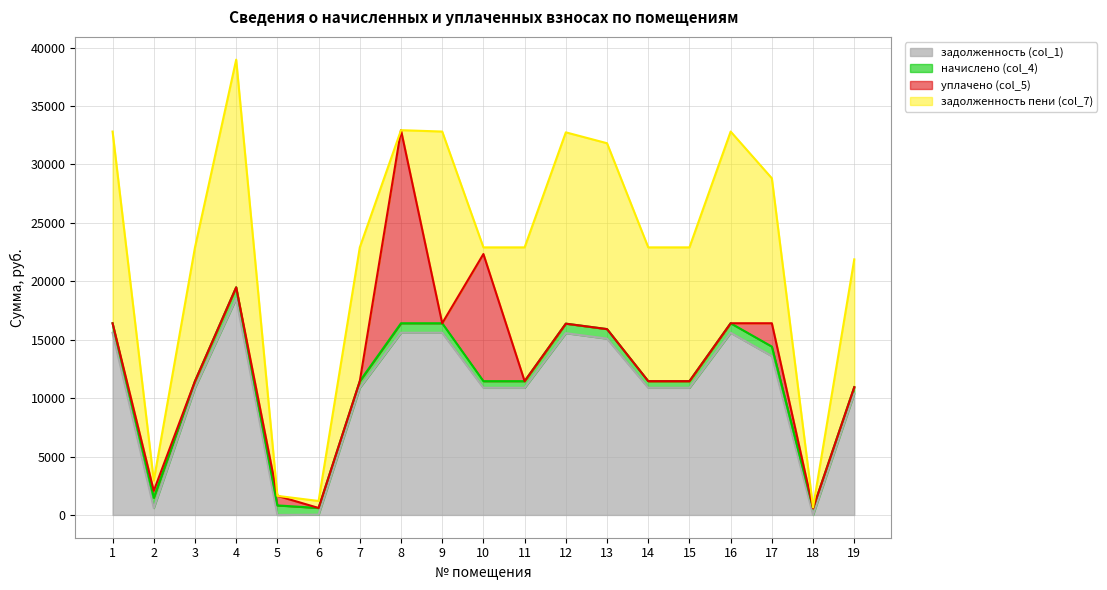

The value of задолженность (col_1) at 3 is 10882.2. True or false?

True